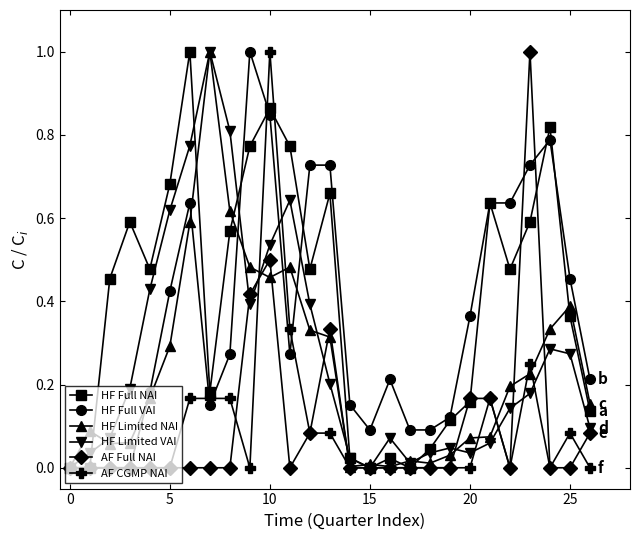

True or false: HF Limited NAI has more than 2 points higher than both neighbors.

True